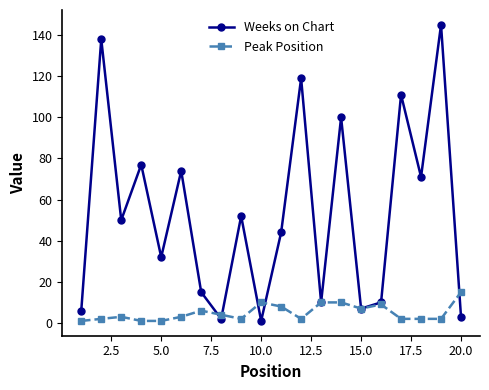

List the series in order of their overall mean, lowest first.

Peak Position, Weeks on Chart